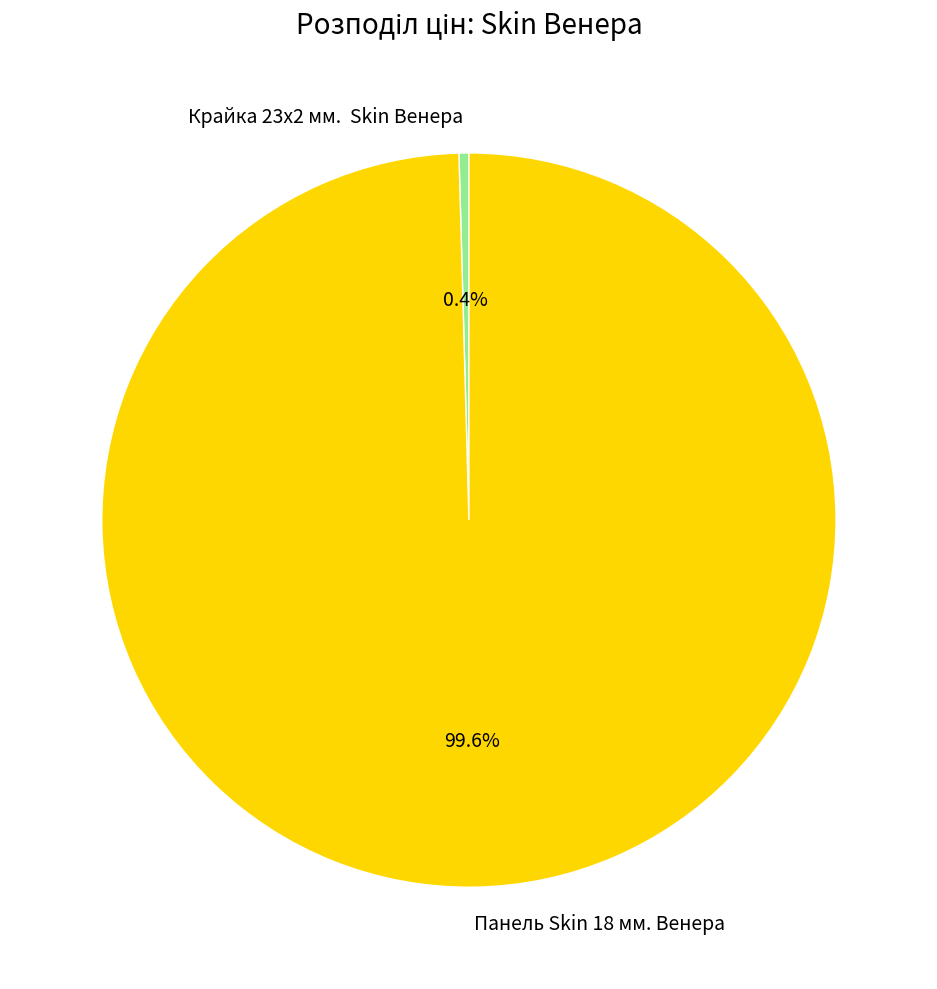

How much of the chart is everything except Панель Skin 18 мм. Венера?

0.4%